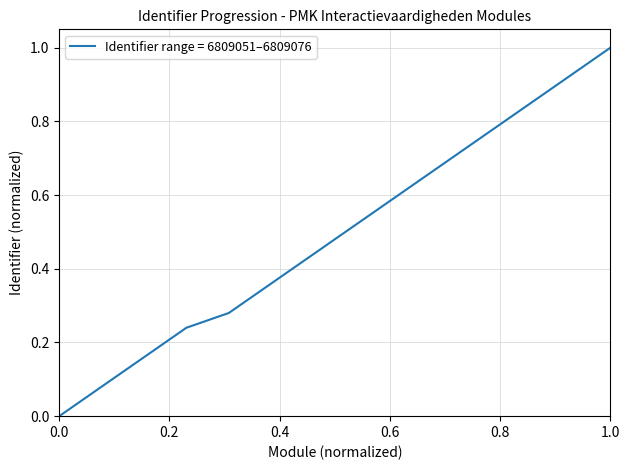

Does the chart display data point markers on the line(s)?

No